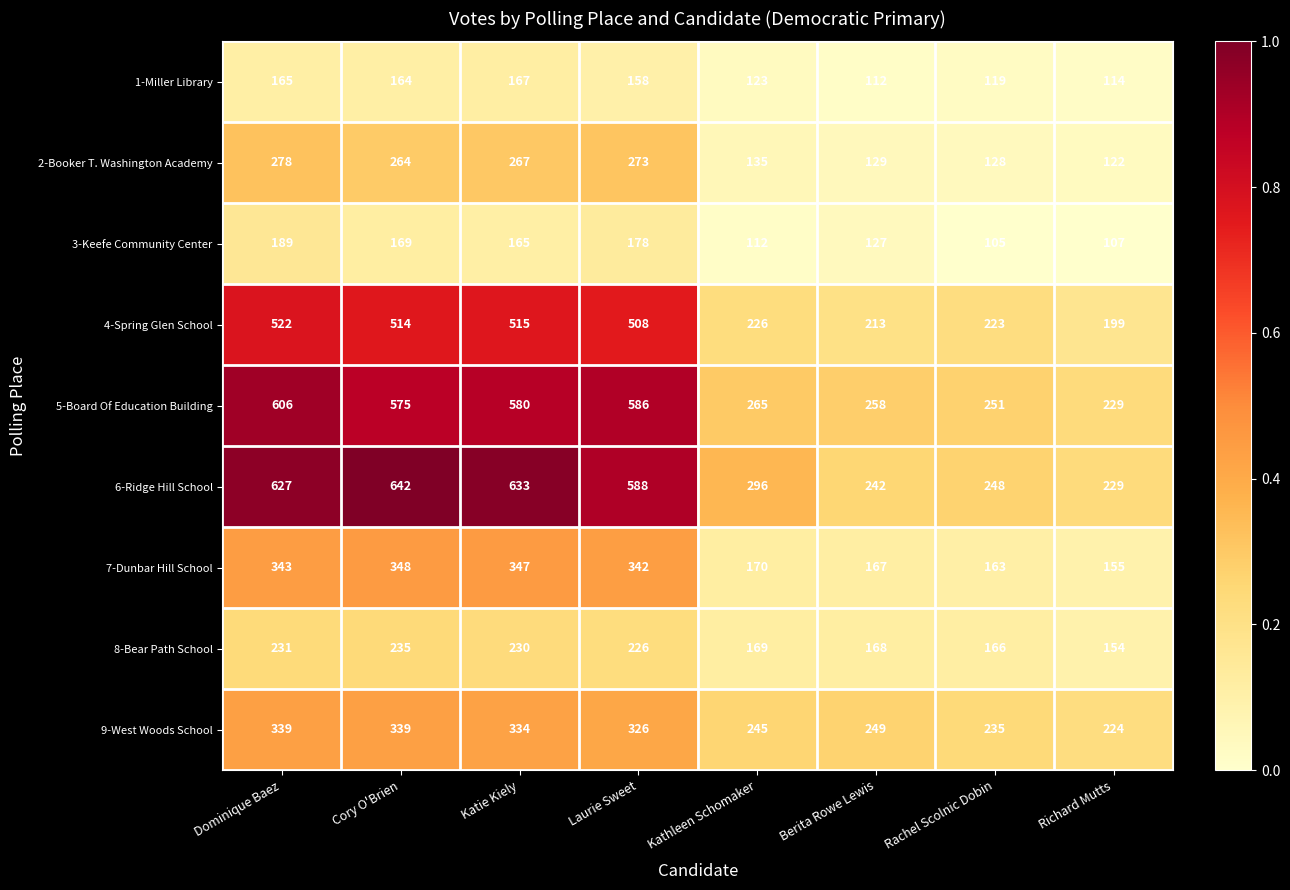

Which series has the largest range (max minus min)?

6-Ridge Hill School